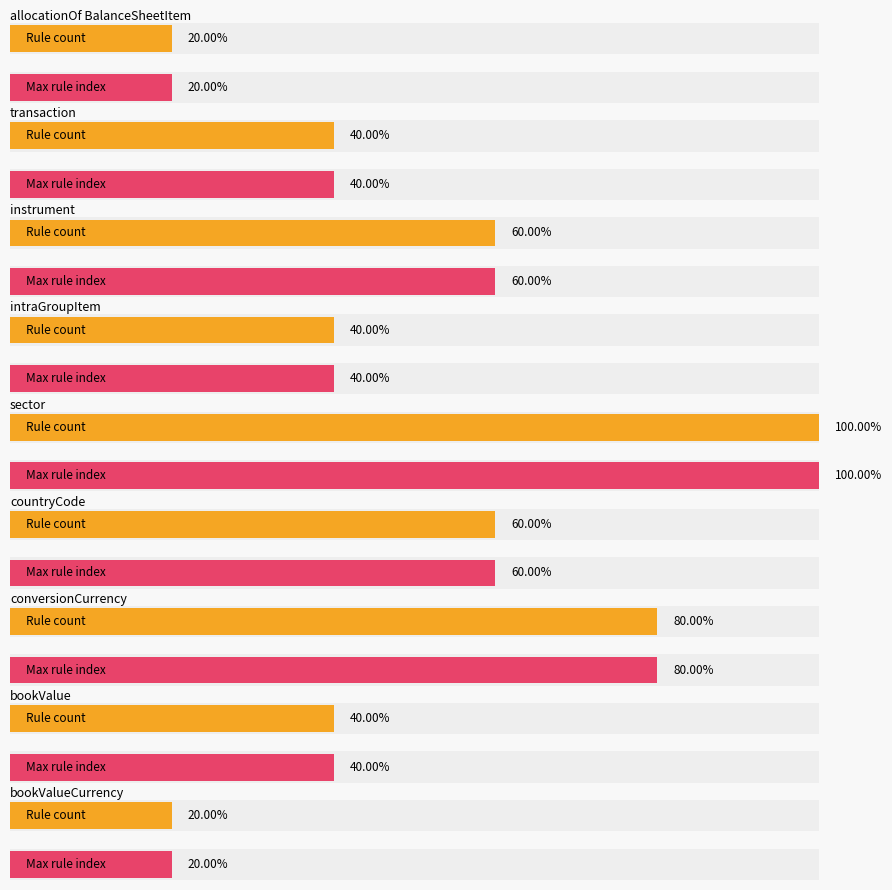

Is it true that = equals 4 at 002?

False